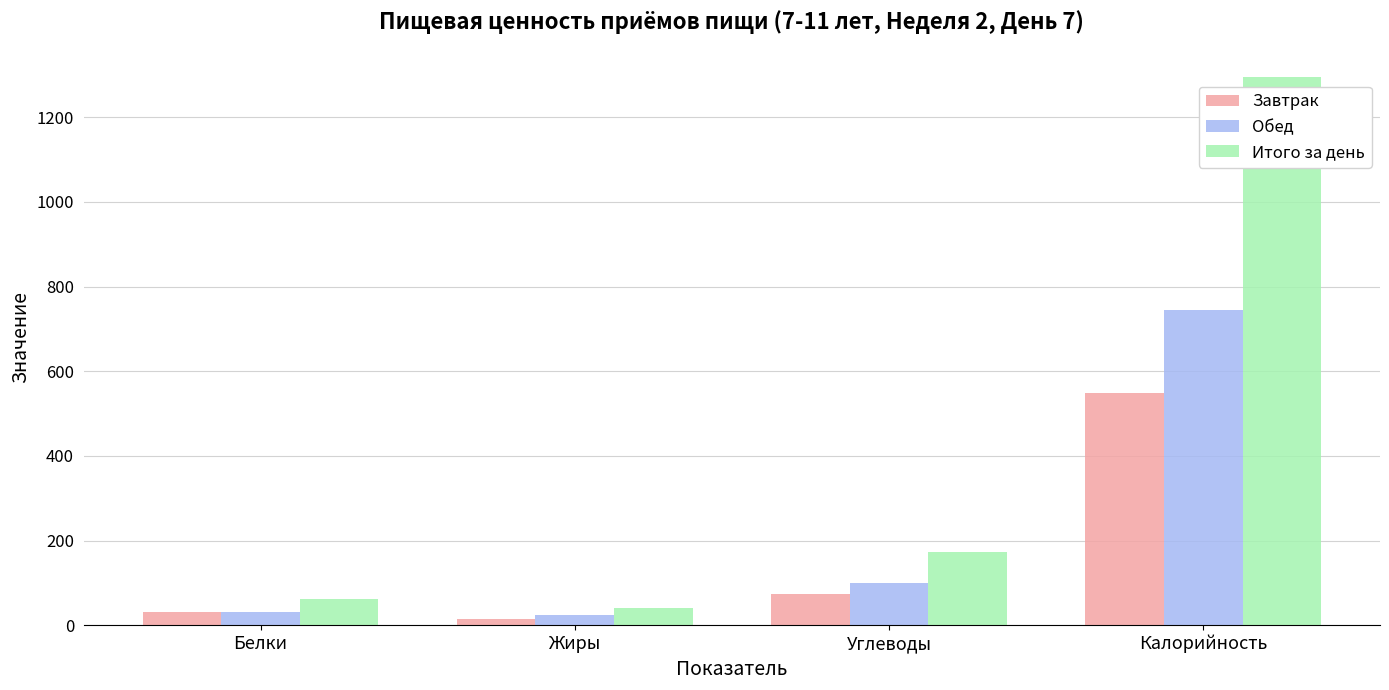

Which series has the widest spread of values?

Итого за день